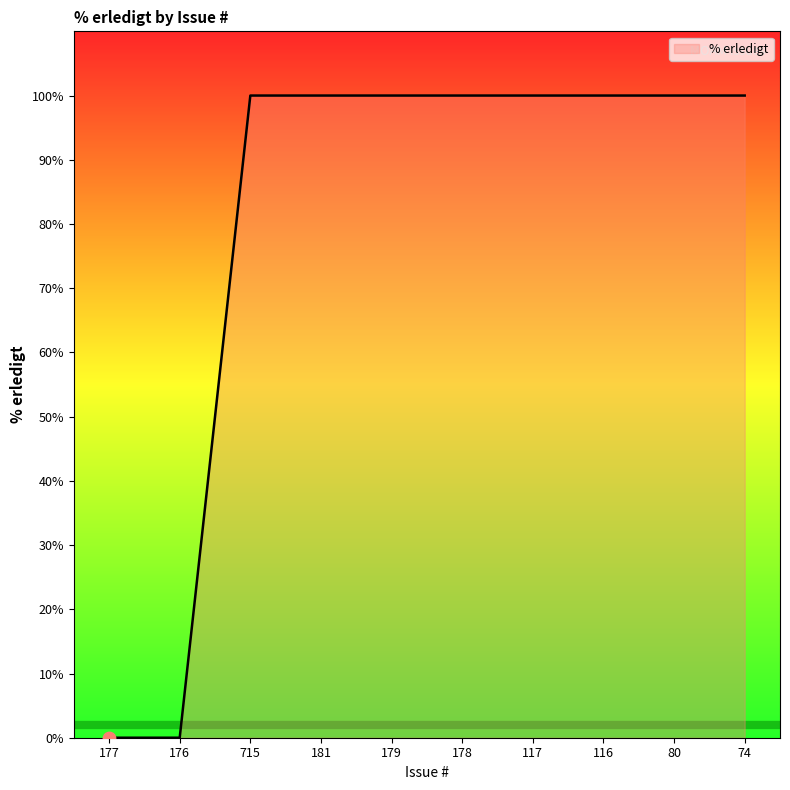

Is it true that the value at 117 is 178?

False